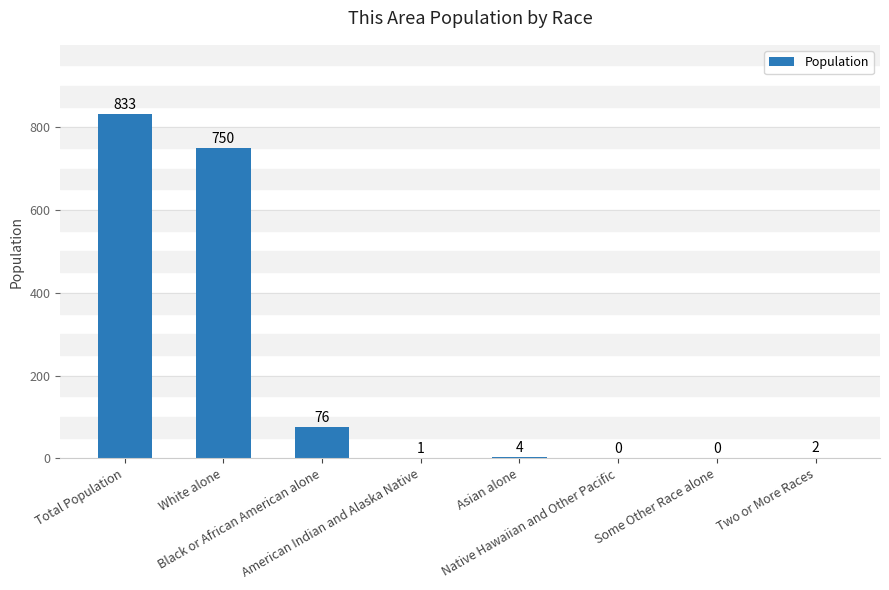

Reading left to right, what are all the values shown in this chart?

Total Population=833	White alone=750	Black or African American alone=76	American Indian and Alaska Native=1	Asian alone=4	Native Hawaiian and Other Pacific=0	Some Other Race alone=0	Two or More Races=2